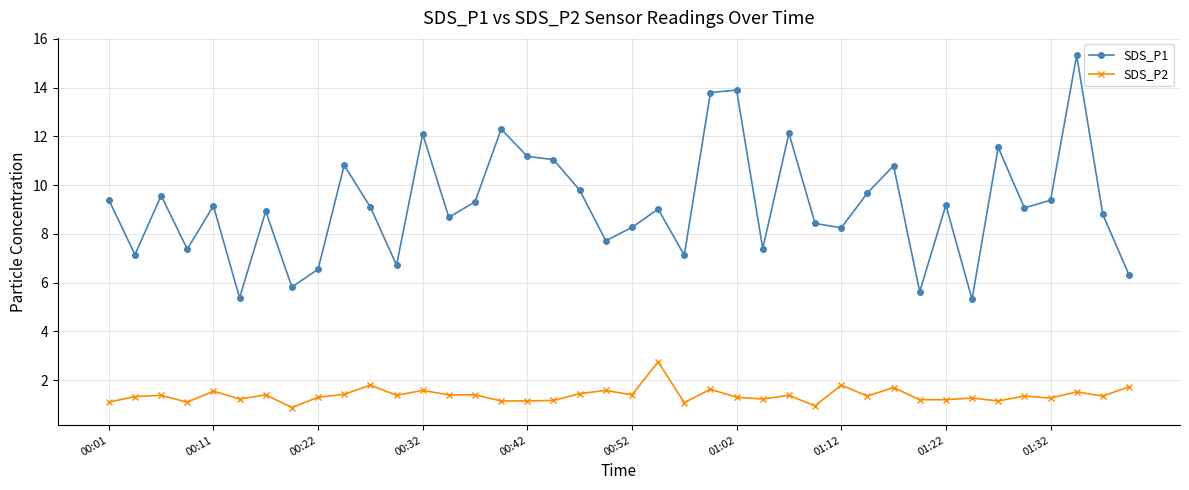

How many categories are shown in the chart?

40